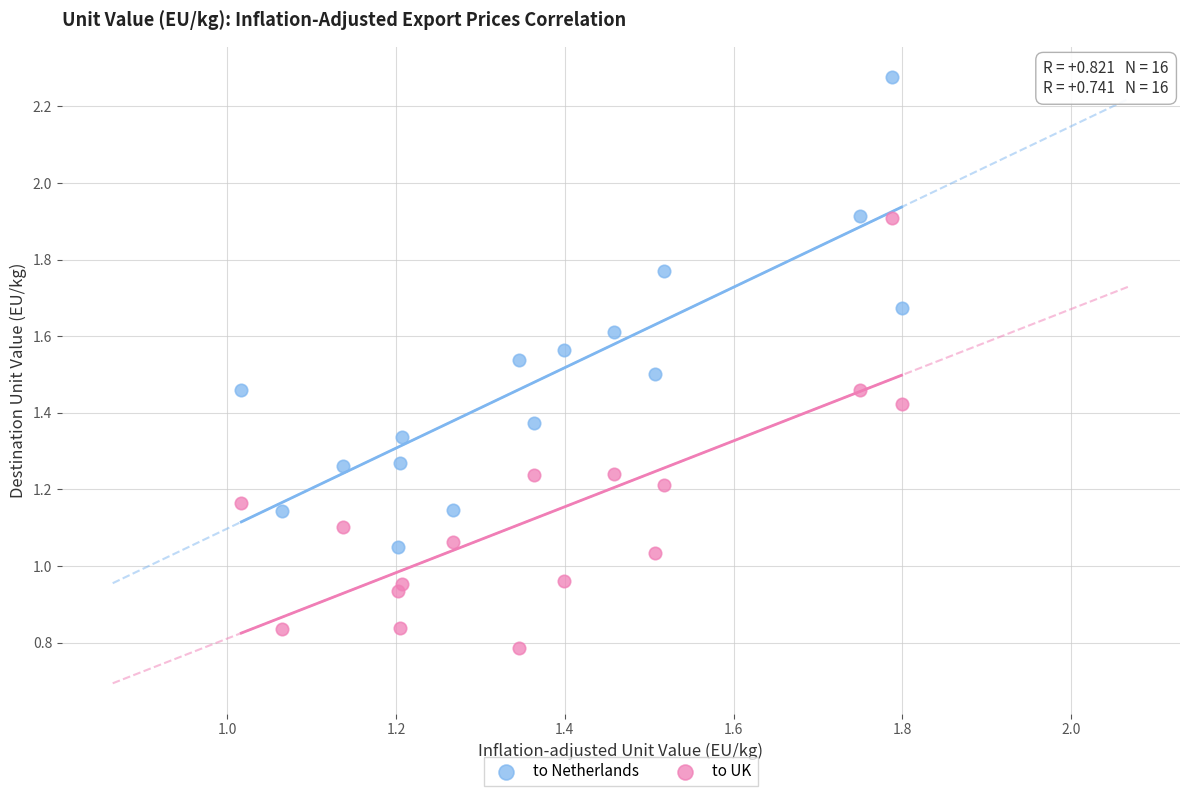

Which series contains the highest Y value?

to Netherlands